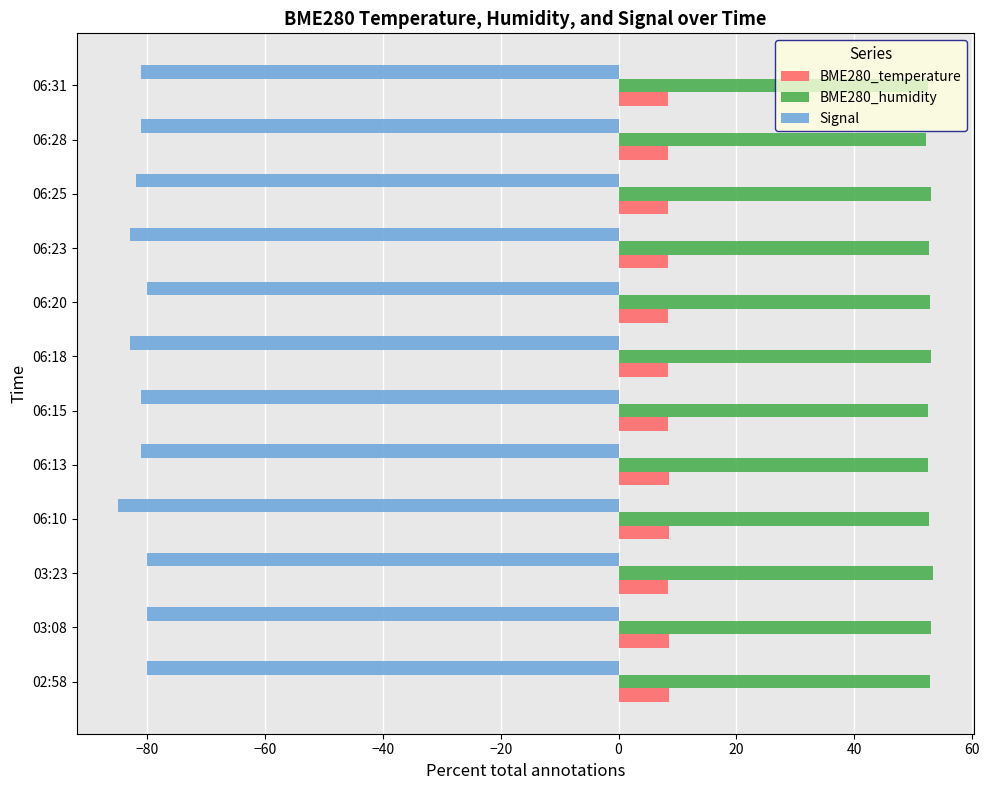

What is the spread (max minus min) of values at 06:28?

133.3